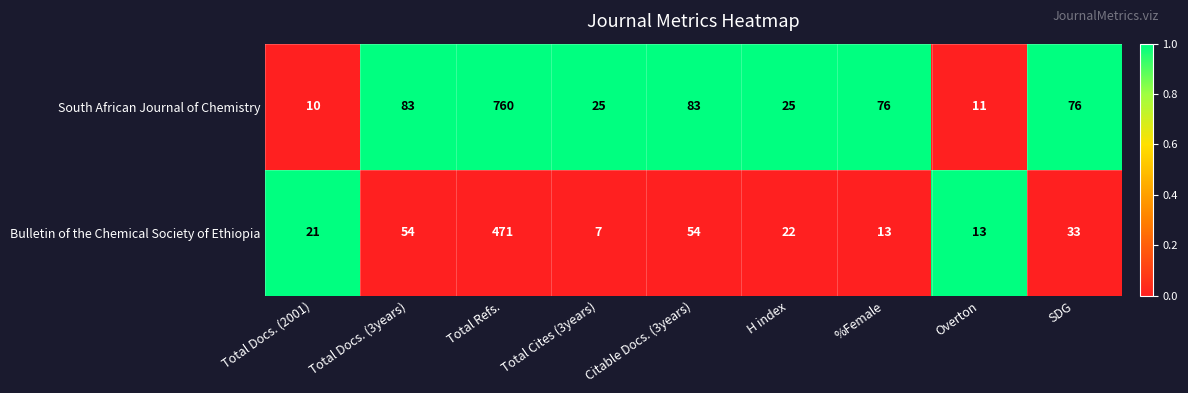

Which series has the largest range (max minus min)?

South African Journal of Chemistry